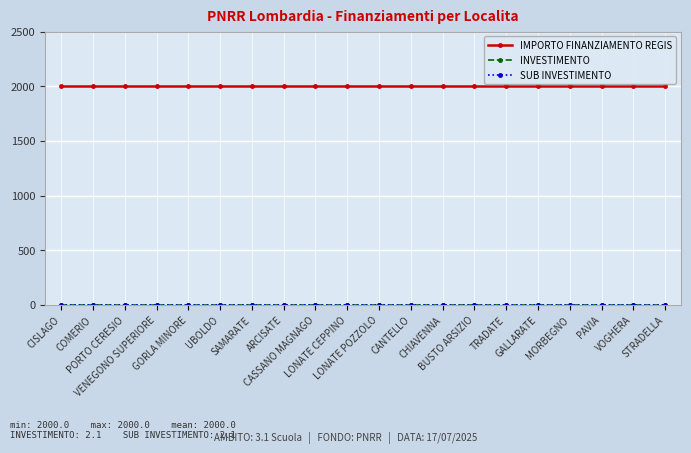

Is it true that INVESTIMENTO equals 3.3 at CASSANO MAGNAGO?

False